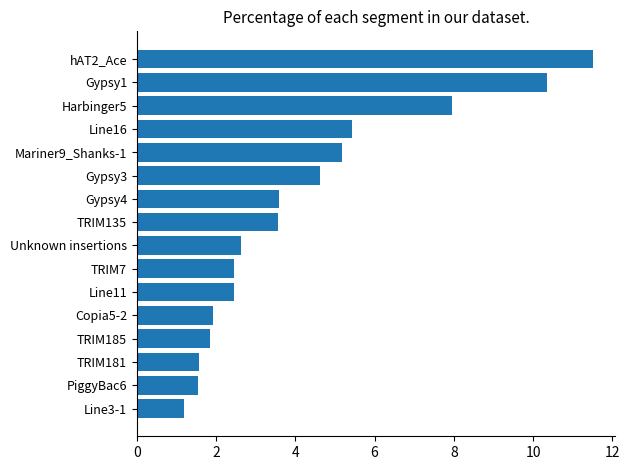

Read the value at Copia5-2.

1.9